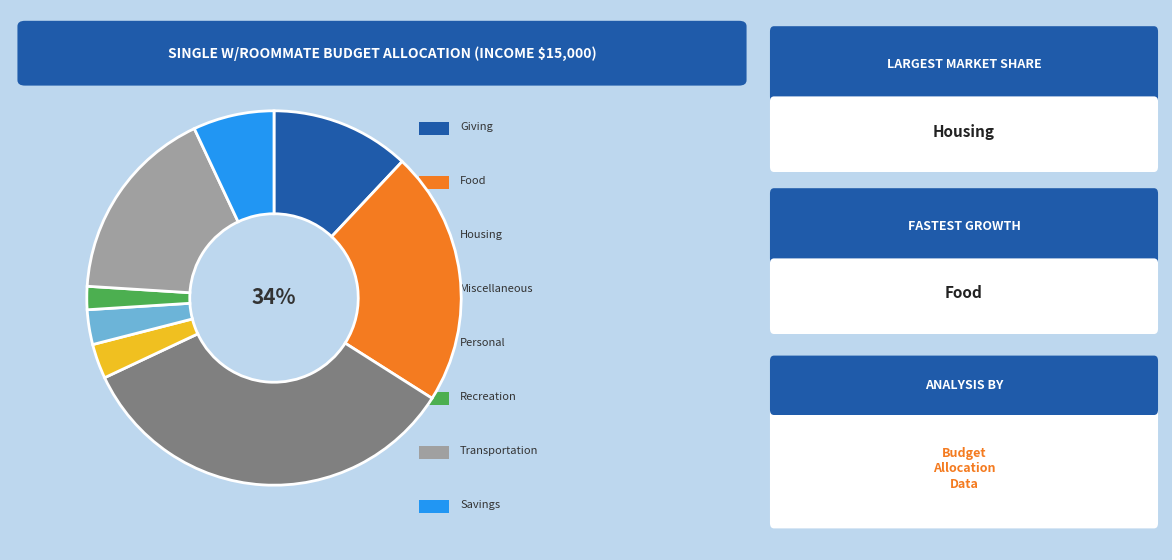

Rank the categories by value from lowest to highest.

Recreation, Miscellaneous, Personal, Savings, Giving, Transportation, Food, Housing